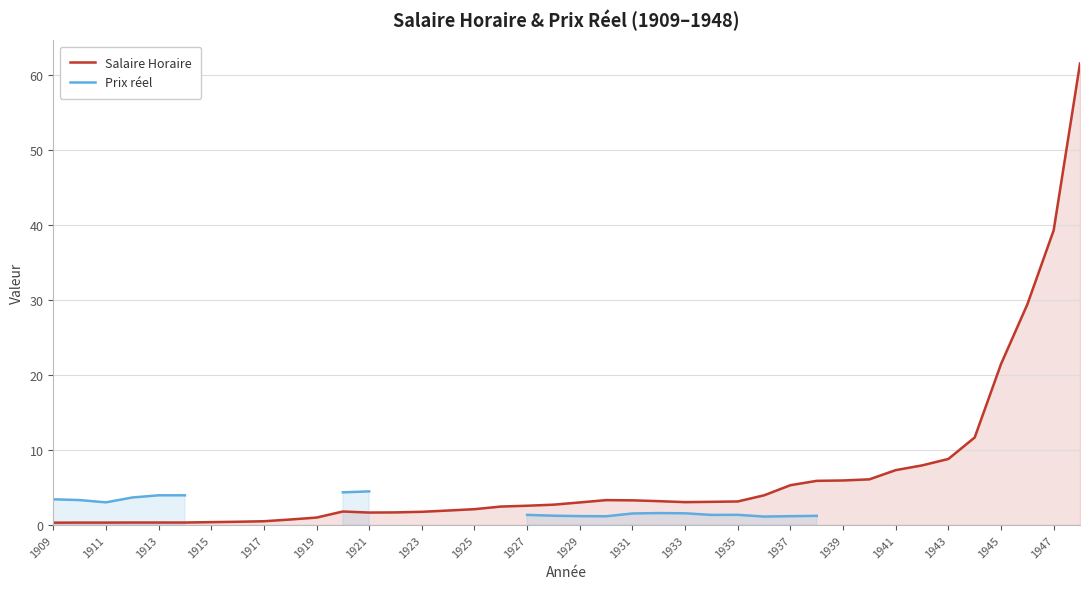

True or false: Salaire Horaire and Prix réel intersect in this chart.

False